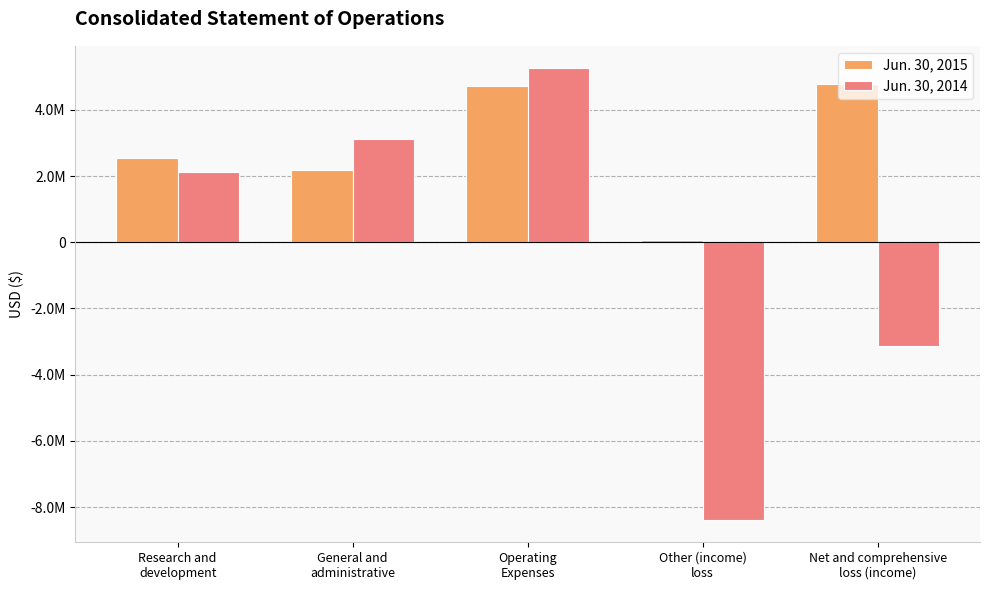

What is the label of the 2nd bar from the left?

General and
administrative